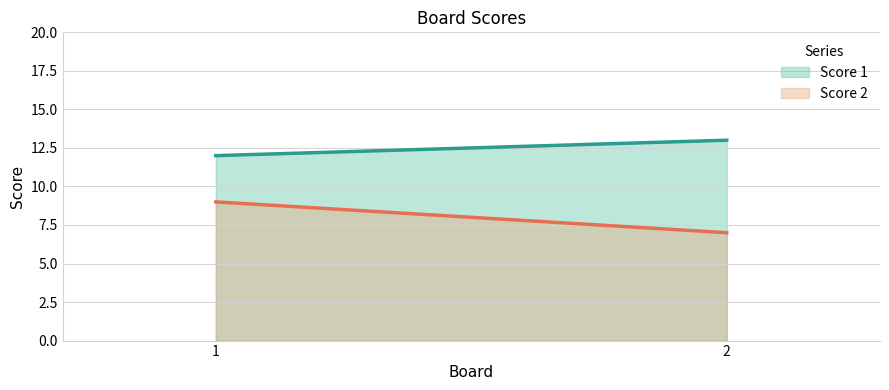

At which label is Score 1 line closest to 12?

1